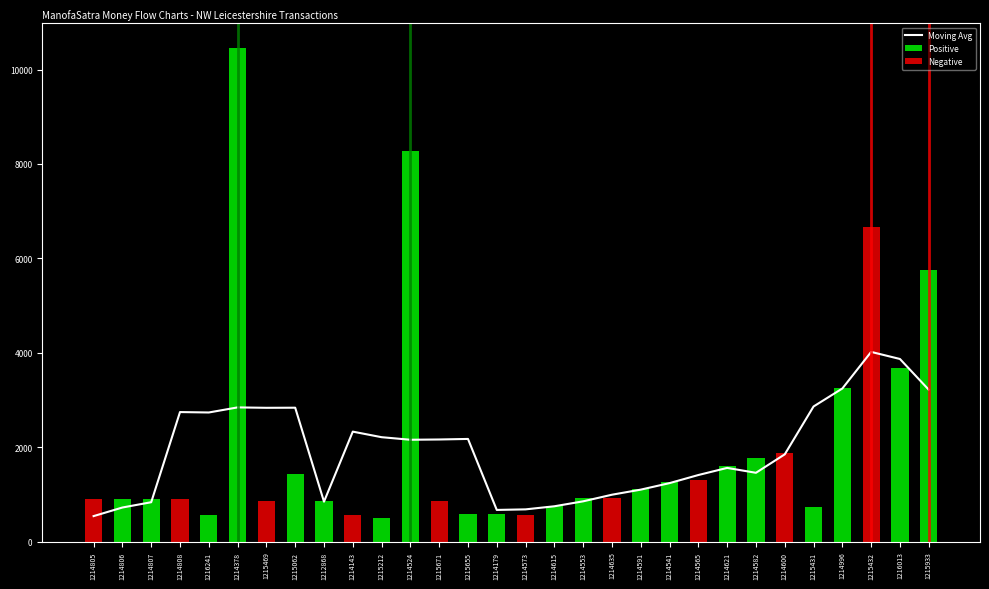

At which category is the sum across all series the highest?

1214378